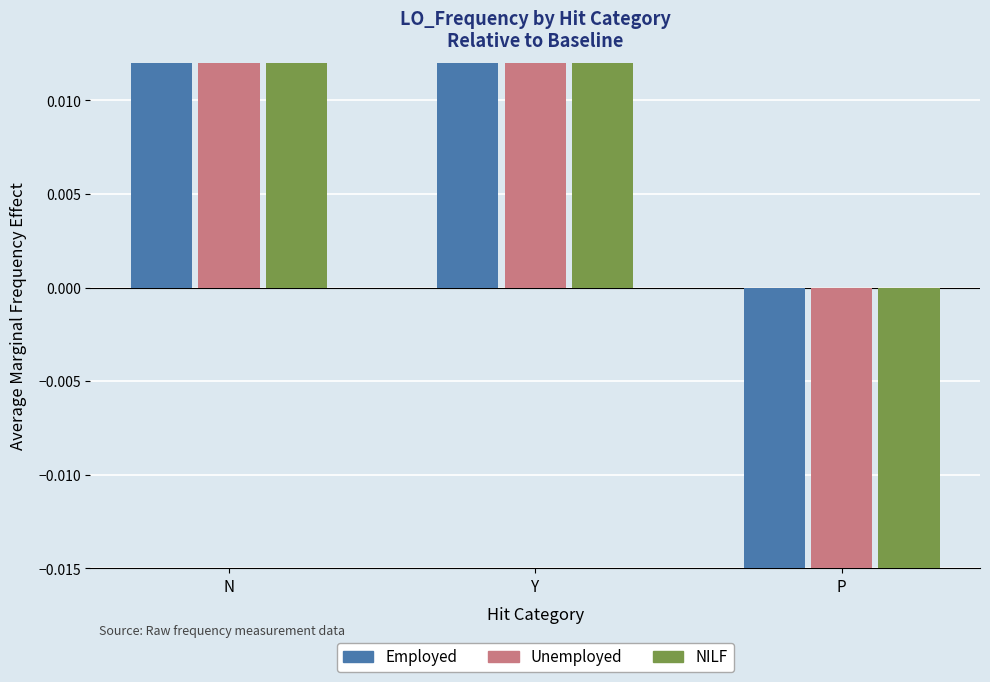

How many categories are shown in the chart?

3